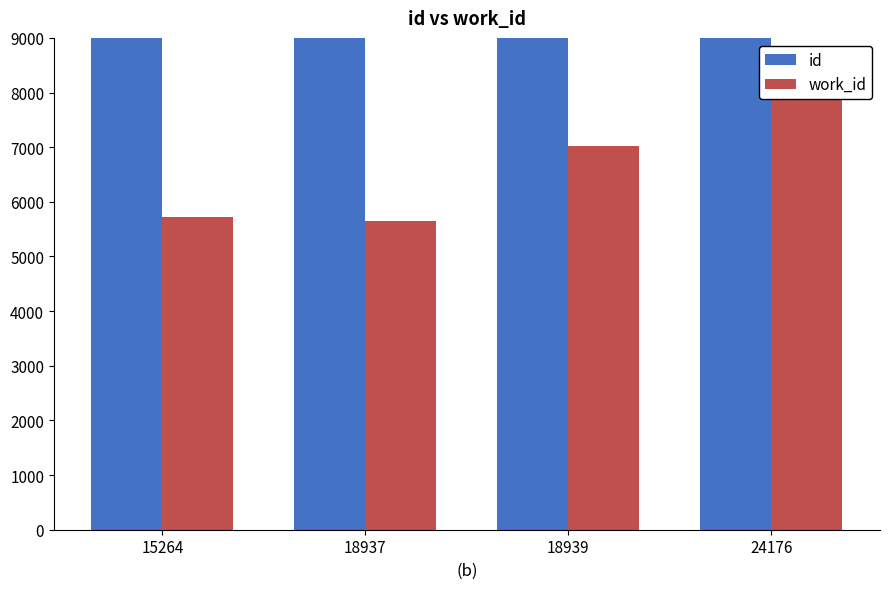

At which label is work_id closest to 6813?

18939